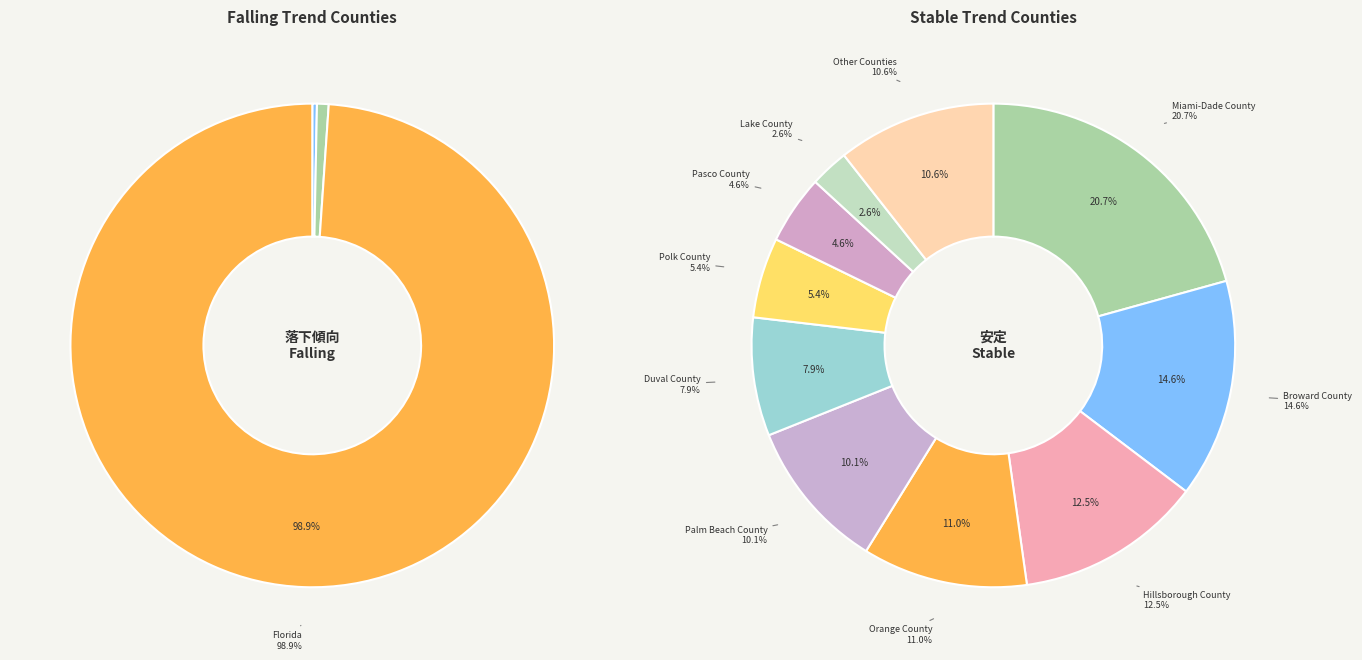

Does Gadsden County account for over 50% of the chart?

No